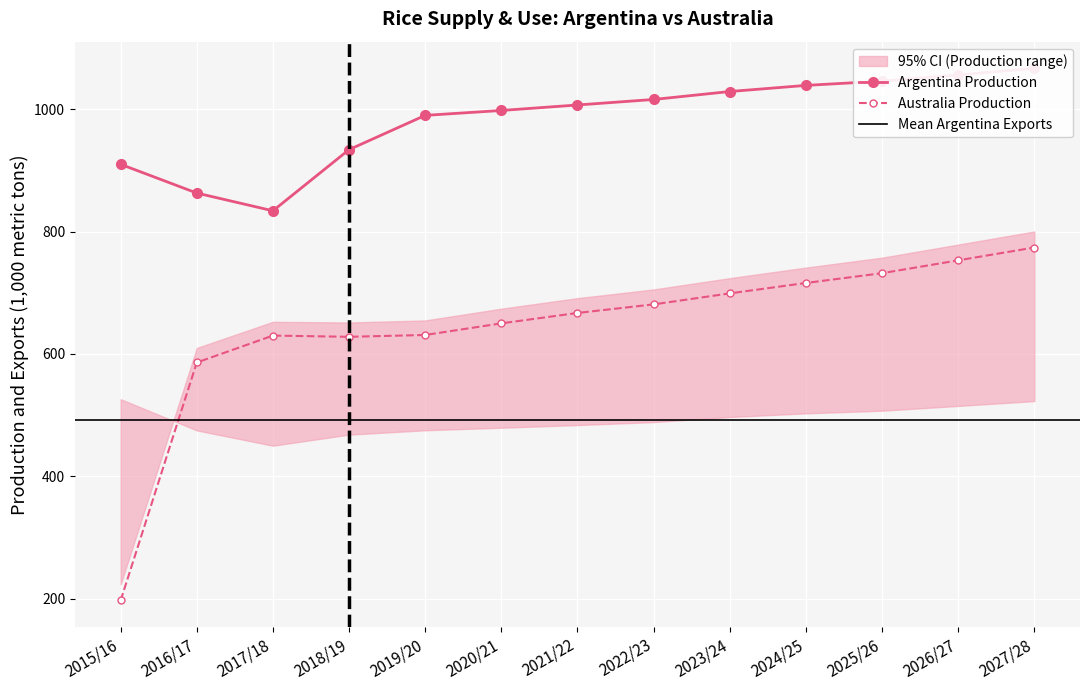

What is the total value across all series at 2023/24?

1728